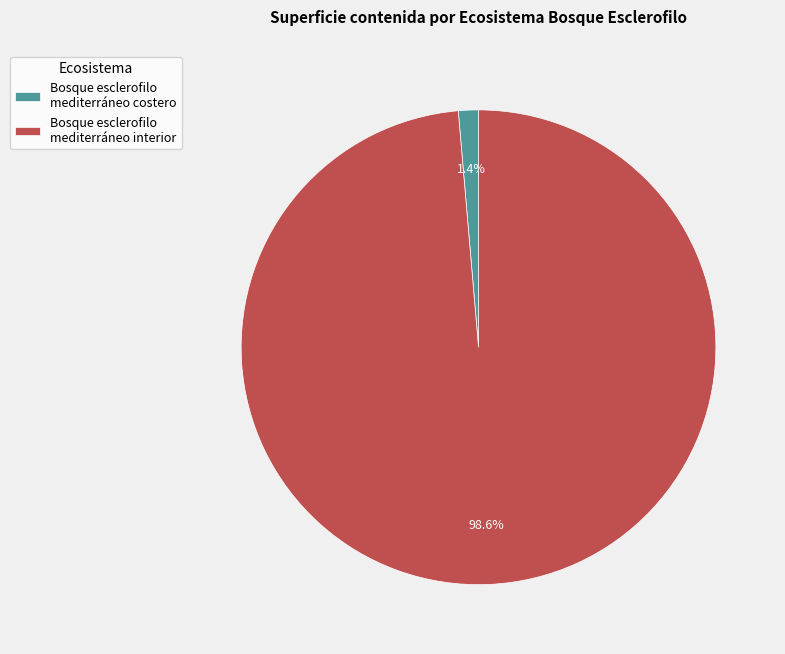

To the nearest percent, what is the average slice percentage?

50%